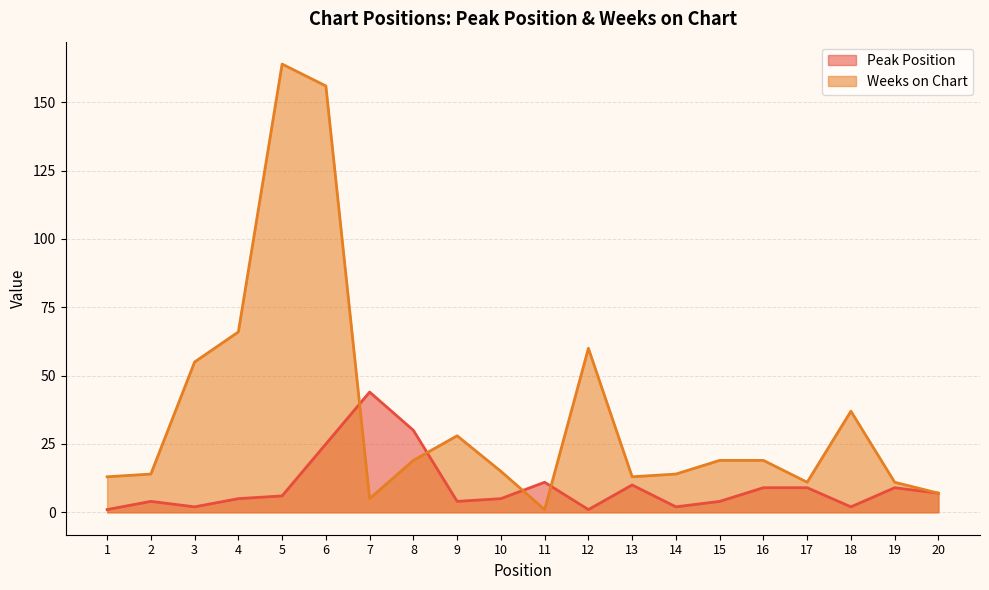

Where do Weeks on Chart and Peak Position first cross each other?

6 and 7